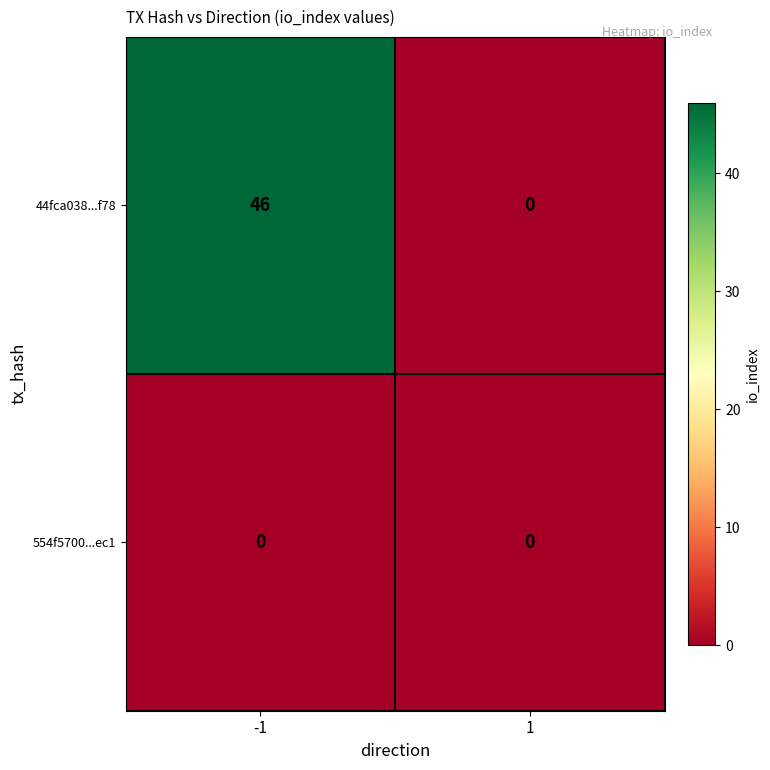

How many distinct data groups are displayed?

2